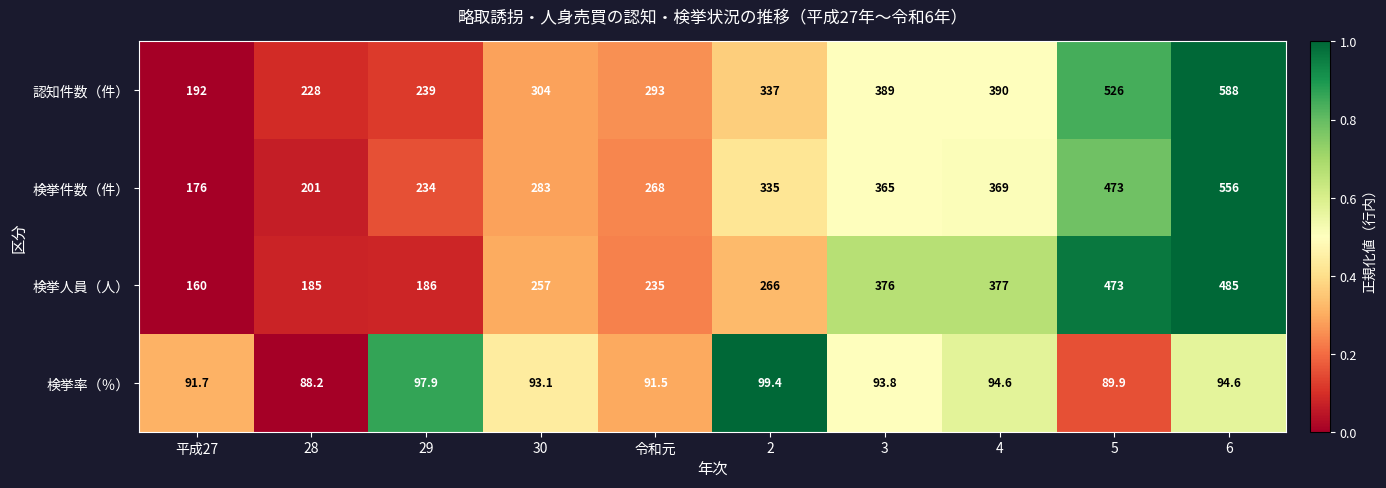

What is the total value across all series at 4?

1230.6